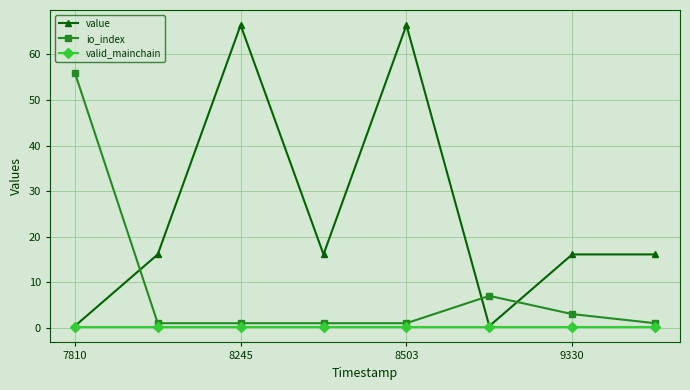

What are all the series names shown in the legend?

value, io_index, valid_mainchain